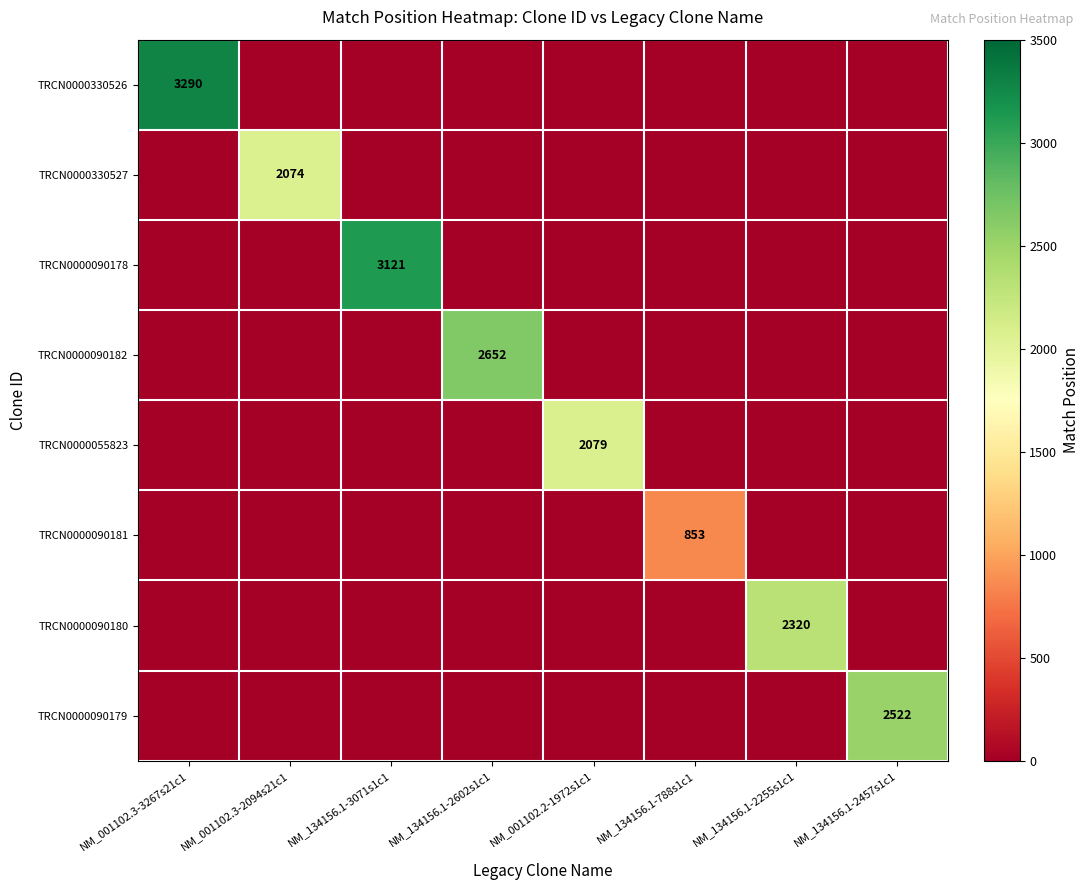

The value of TRCN0000090182 at NM_134156.1-2602s1c1 is 1101. True or false?

False